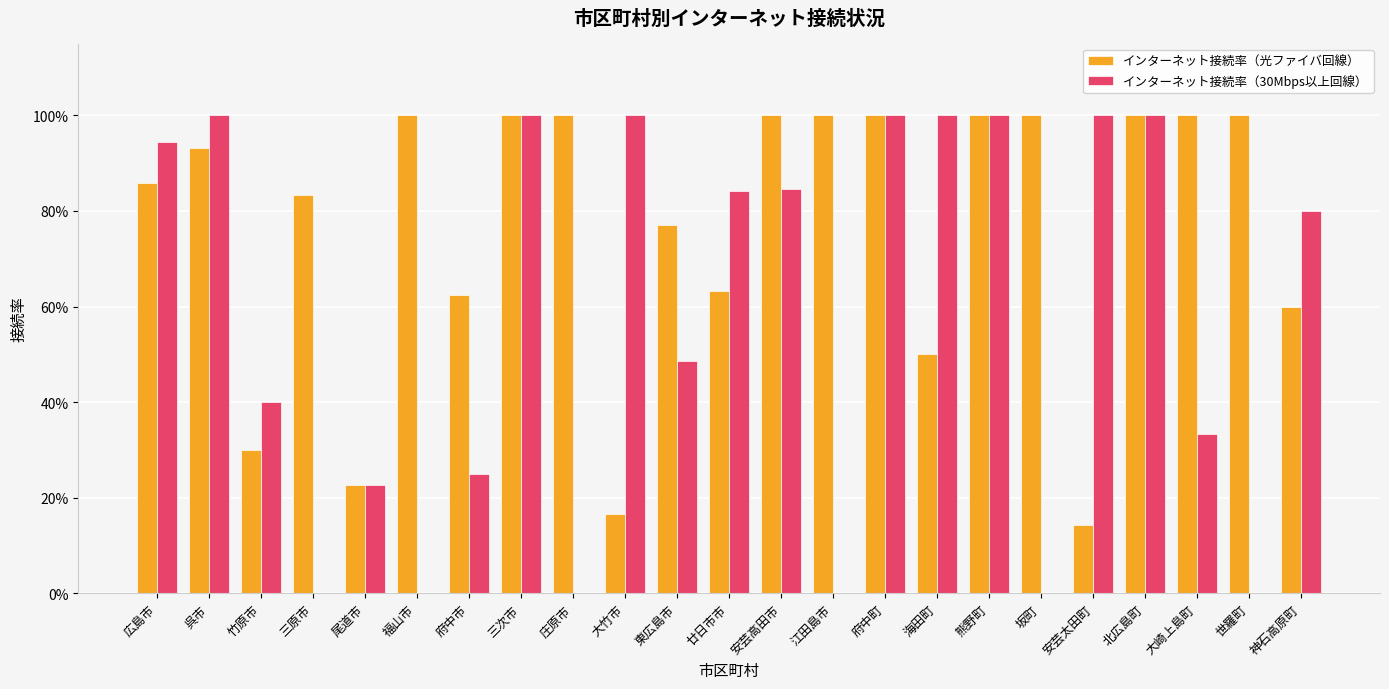

Reading left to right, extract all data points from this chart.

インターネット接続率（光ファイバ回線）: 0.9	0.9	0.3	0.8	0.2	1.0	0.6	1.0	1.0	0.2	0.8	0.6	1.0	1.0	1.0	0.5	1.0	1.0	0.1	1.0	1.0	1.0	0.6
インターネット接続率（30Mbps以上回線）: 0.9	1.0	0.4	0.0	0.2	0.0	0.2	1.0	0.0	1.0	0.5	0.8	0.8	0.0	1.0	1.0	1.0	0.0	1.0	1.0	0.3	0.0	0.8